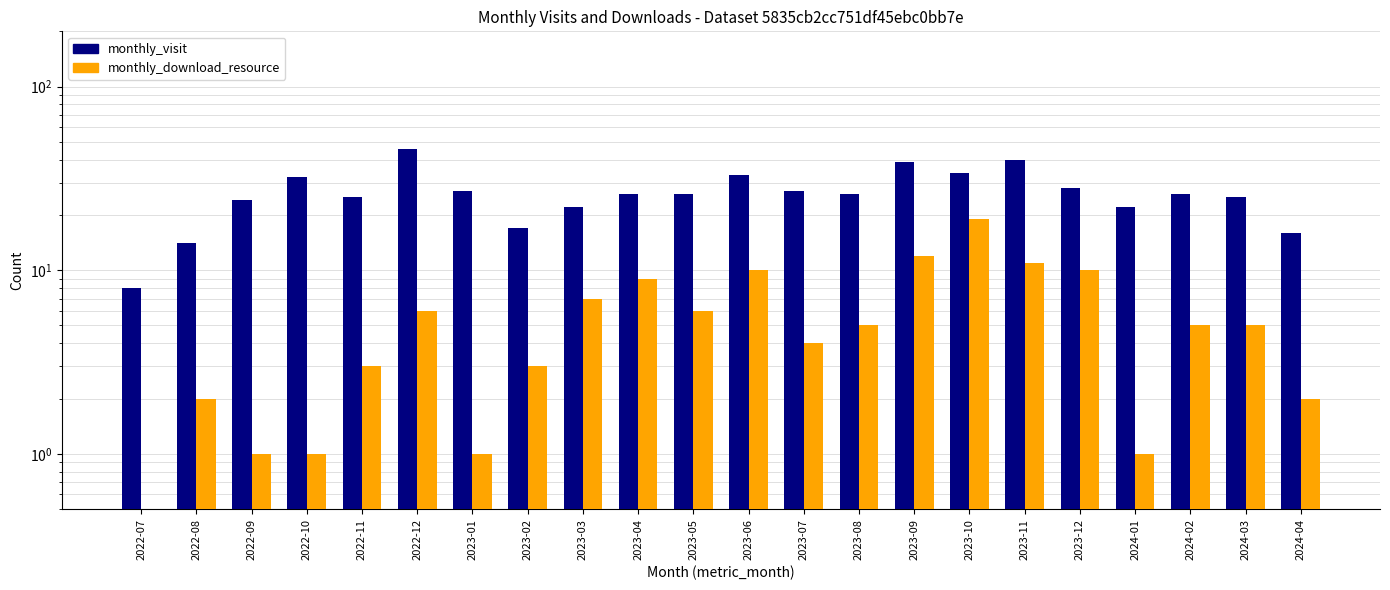

True or false: monthly_visit has a value of 38 at 2024-02.

False